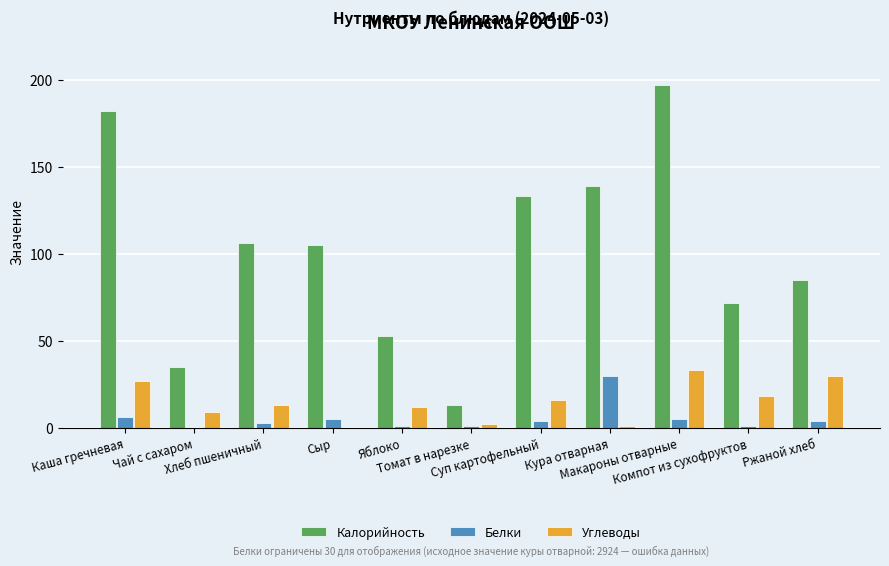

What is the maximum value shown in the chart?

197